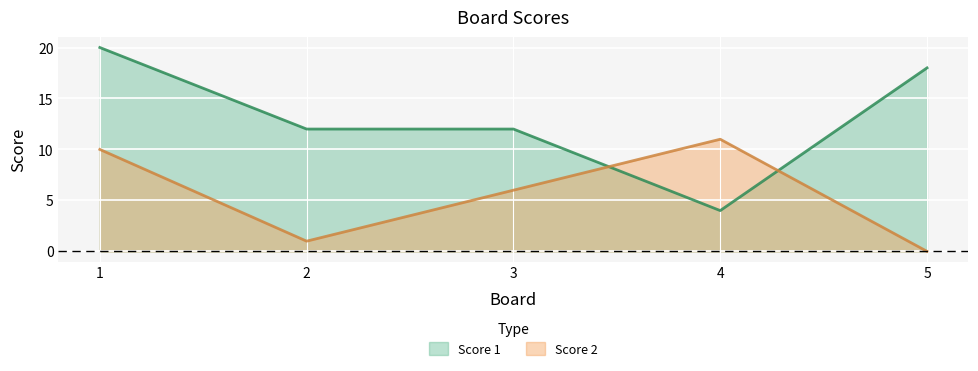

What is the greatest value displayed?

20